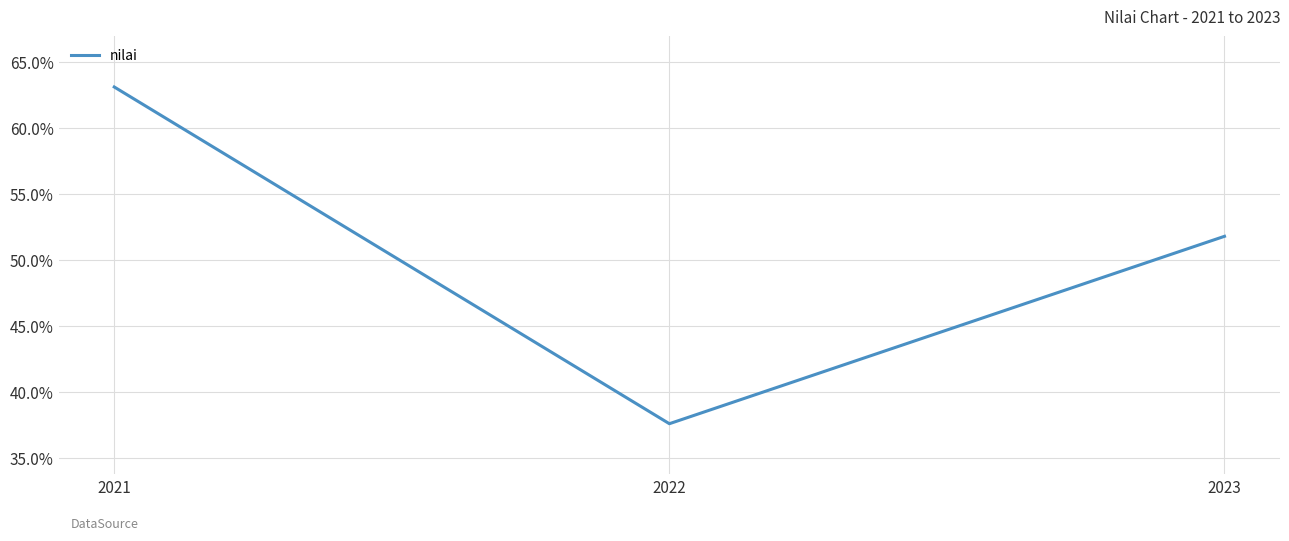

What is the minimum value shown in the chart?

37.6